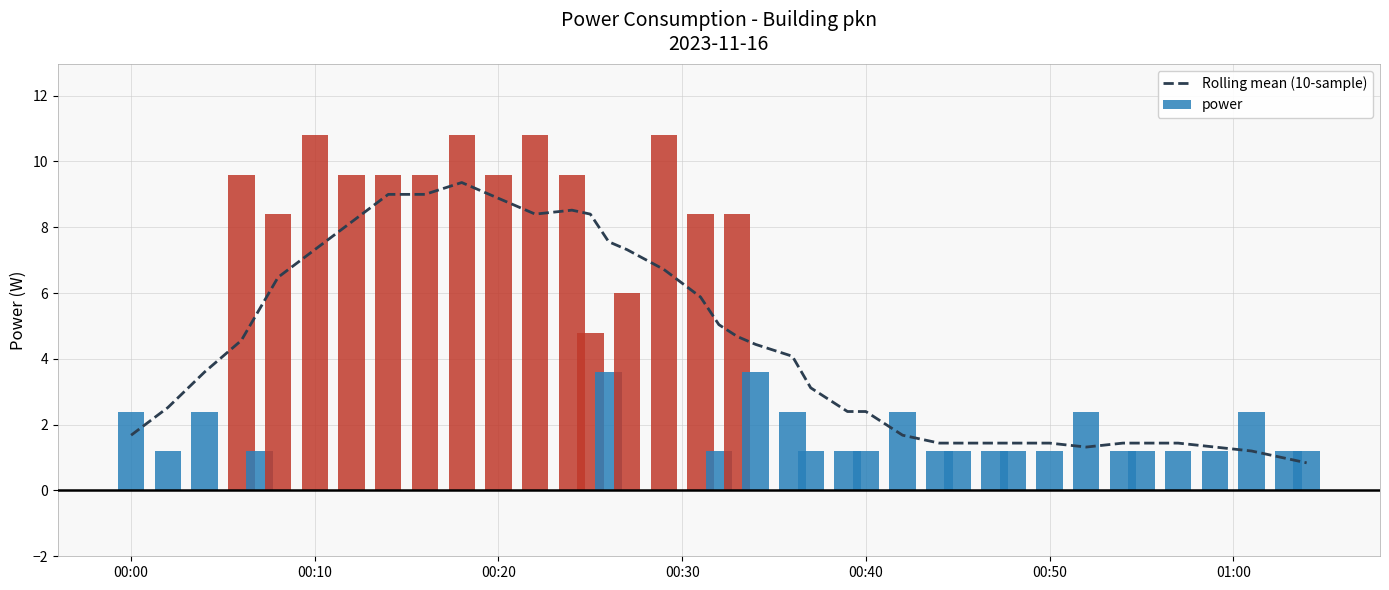

What is the average value of the power series?

4.5